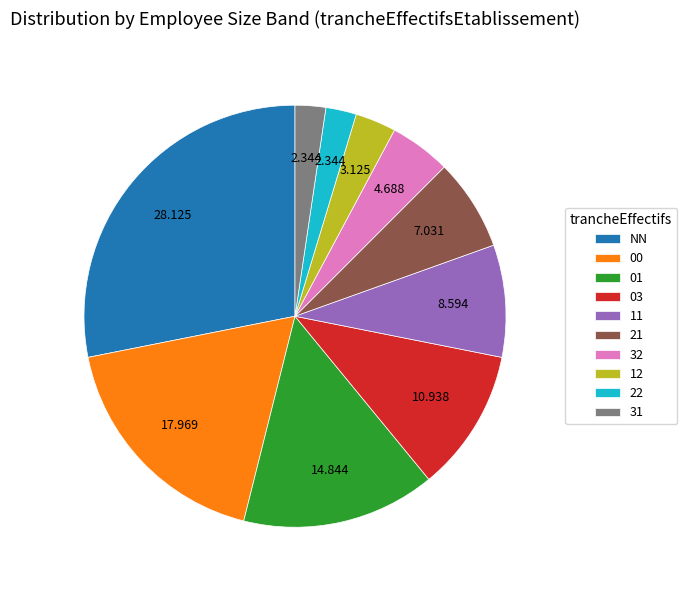

What is the largest slice in the pie chart?

NN